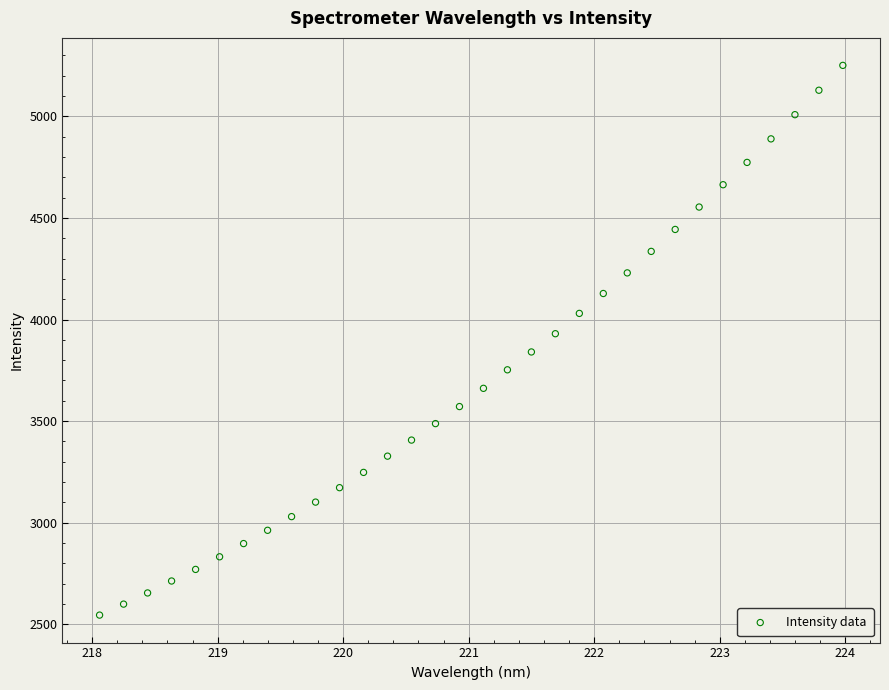

What is the range of X values (max minus min)?

5.9